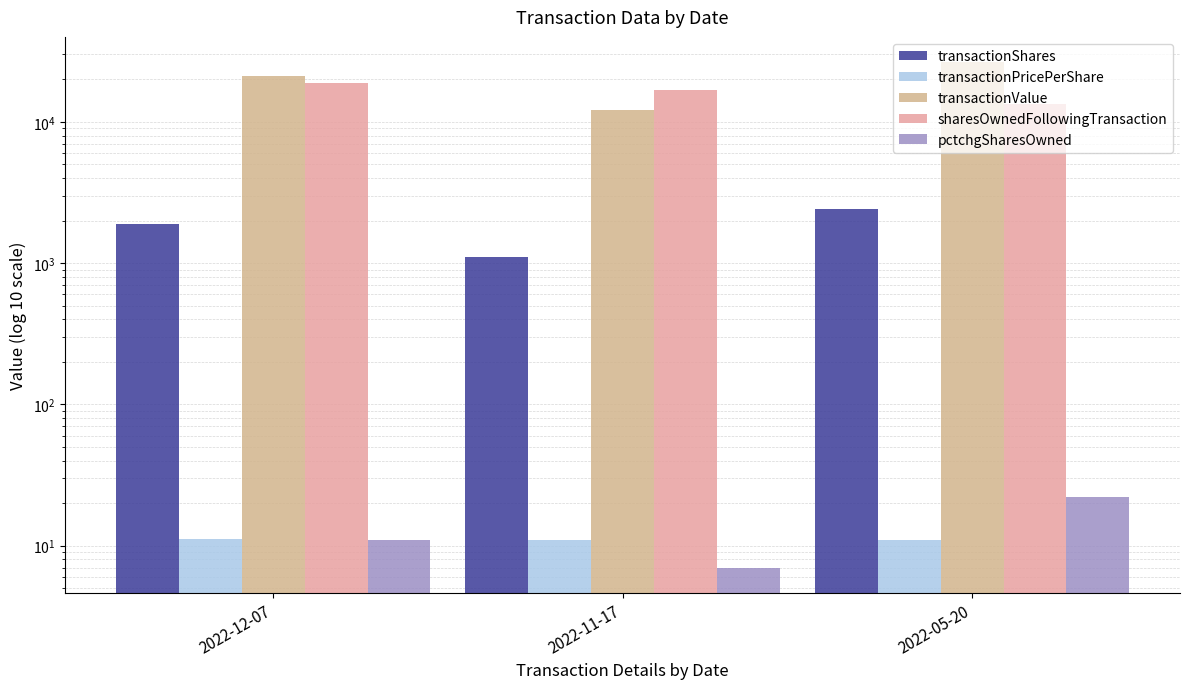

How many data points does each series have?

3